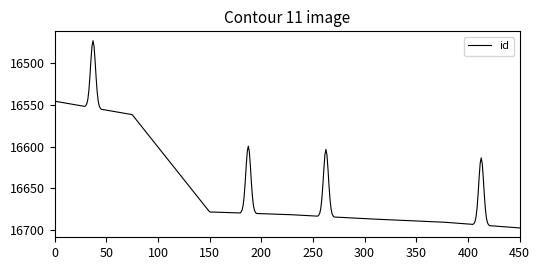

What is the minimum value shown in the chart?

16473.9